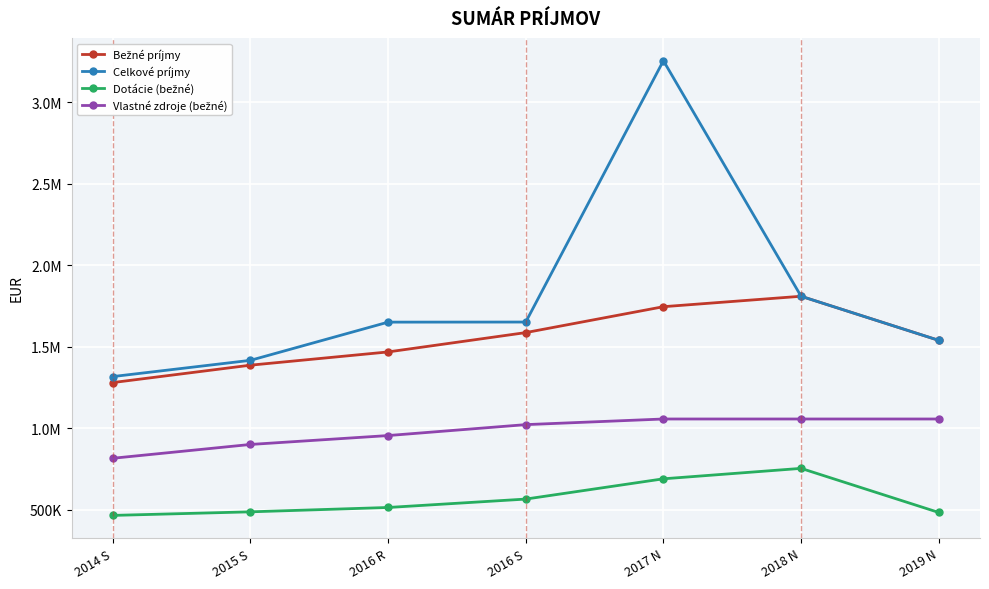

True or false: Vlastné zdroje (bežné) and Celkové príjmy intersect in this chart.

False